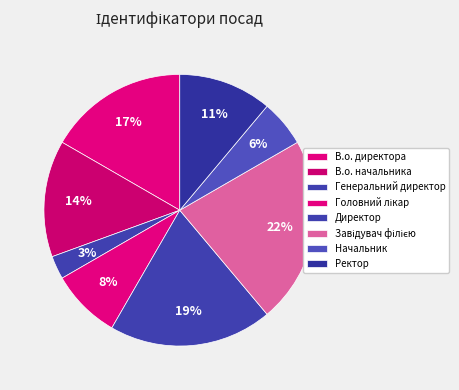

How many segments does this pie chart have?

8